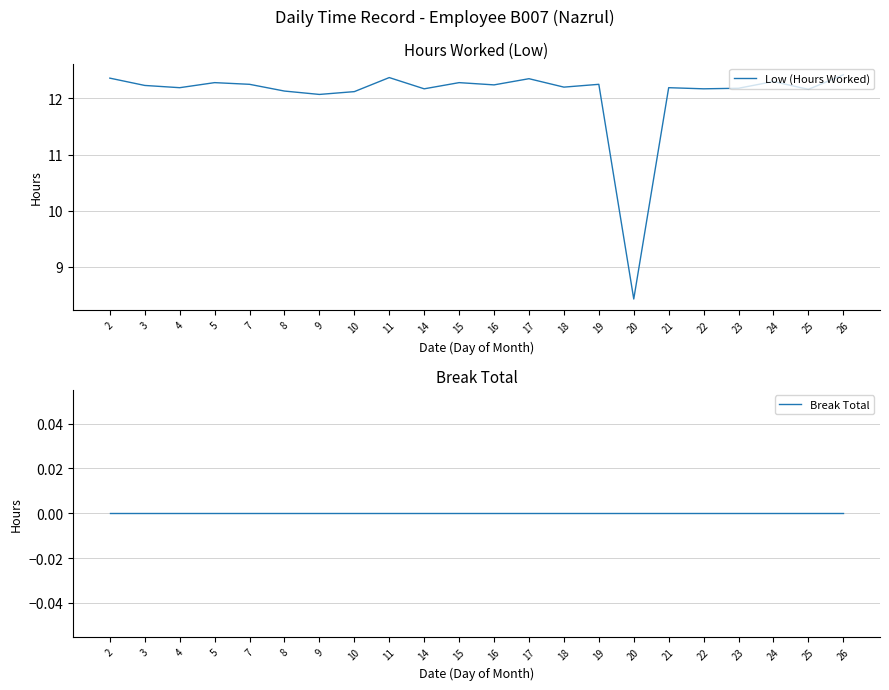

What are all the series names shown in the legend?

Low (Hours Worked), Break Total